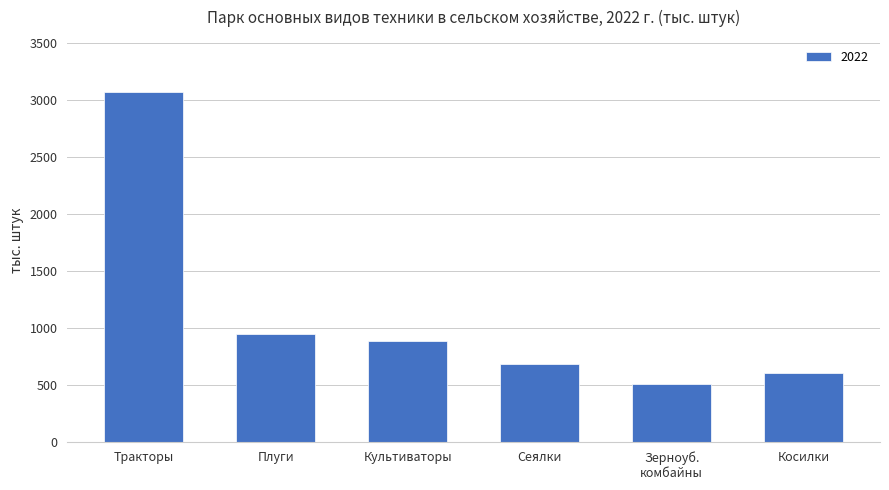

Reading left to right, what are all the values shown in this chart?

3066	944	885	679	504	605